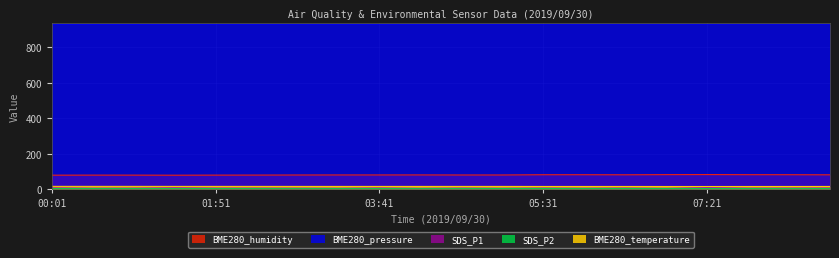

What is the sum of the SDS_P1 values at 01:51 and 00:01?

14.2